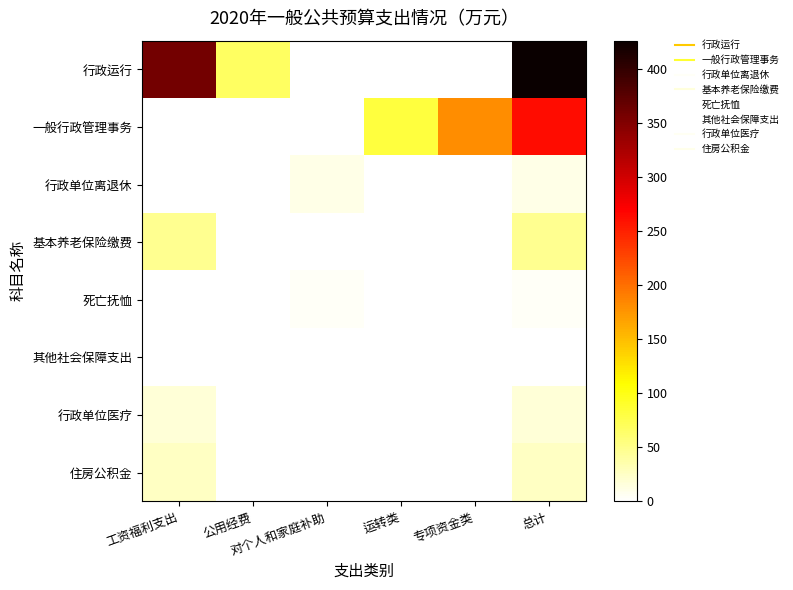

Reading left to right, transcribe all the data shown in this chart.

行政运行: 工资福利支出=359.0	公用经费=67.4	对个人和家庭补助=0.0	运转类=0.0	专项资金类=0.0	总计=426.4
一般行政管理事务: 工资福利支出=0.0	公用经费=0.0	对个人和家庭补助=0.0	运转类=82.0	专项资金类=180.6	总计=262.6
行政单位离退休: 工资福利支出=0.0	公用经费=0.0	对个人和家庭补助=10.4	运转类=0.0	专项资金类=0.0	总计=10.4
基本养老保险缴费: 工资福利支出=46.8	公用经费=0.0	对个人和家庭补助=0.0	运转类=0.0	专项资金类=0.0	总计=46.8
死亡抚恤: 工资福利支出=0.0	公用经费=0.0	对个人和家庭补助=4.0	运转类=0.0	专项资金类=0.0	总计=4.0
其他社会保障支出: 工资福利支出=1.4	公用经费=0.0	对个人和家庭补助=0.0	运转类=0.0	专项资金类=0.0	总计=1.4
行政单位医疗: 工资福利支出=17.6	公用经费=0.0	对个人和家庭补助=0.0	运转类=0.0	专项资金类=0.0	总计=17.6
住房公积金: 工资福利支出=26.4	公用经费=0.0	对个人和家庭补助=0.0	运转类=0.0	专项资金类=0.0	总计=26.4